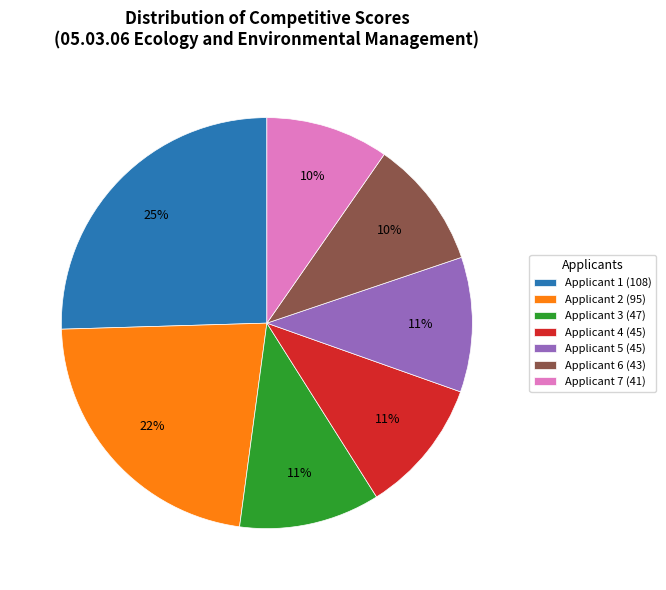

Approximately how many times larger is the value at Applicant 3 (47) compared to Applicant 5 (45)?

1.0